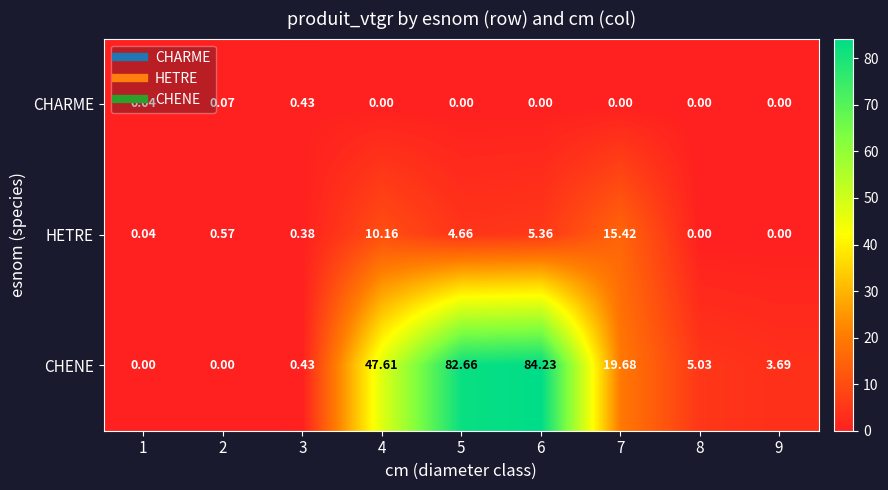

Is the value of CHENE at 6 greater than the value of HETRE at 4?

Yes